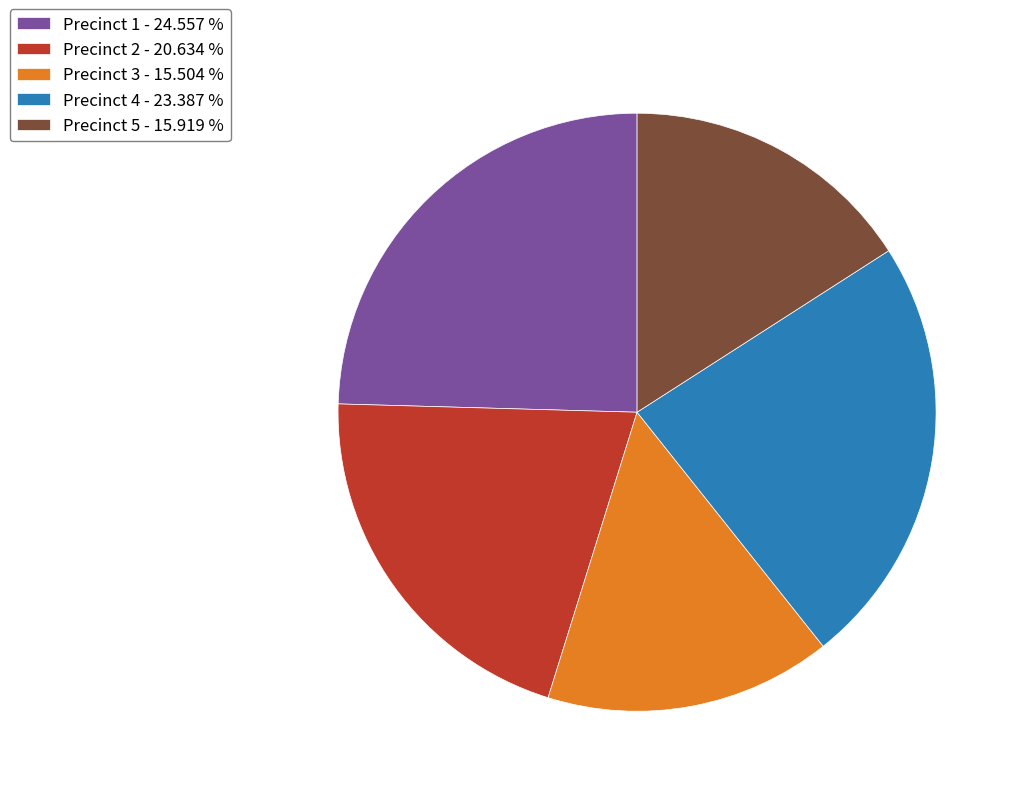

Is there any slice that represents more than half of the pie?

No